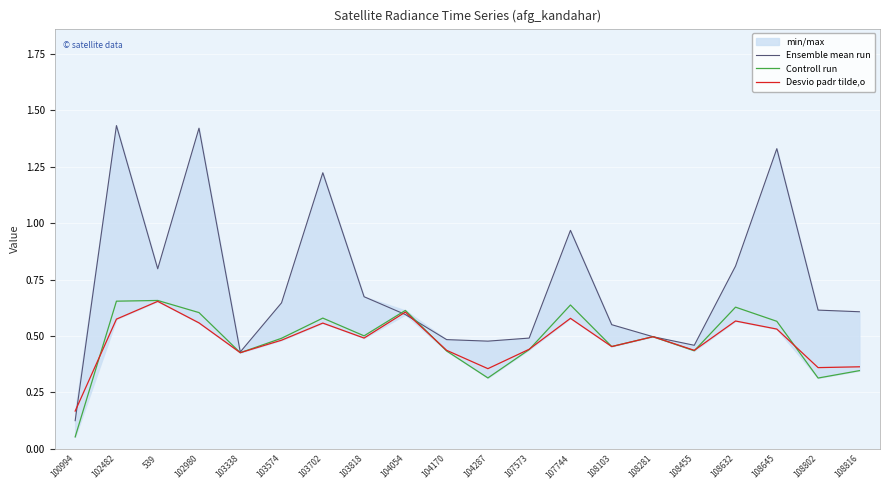

Reading left to right, list all the values displayed in this chart.

Ensemble mean run: 0.1	1.4	0.8	1.4	0.4	0.6	1.2	0.7	0.6	0.5	0.5	0.5	1.0	0.6	0.5	0.5	0.8	1.3	0.6	0.6
Controll run: 0.1	0.7	0.7	0.6	0.4	0.5	0.6	0.5	0.6	0.4	0.3	0.4	0.6	0.5	0.5	0.4	0.6	0.6	0.3	0.3
Desvio padr tilde,o: 0.2	0.6	0.7	0.6	0.4	0.5	0.6	0.5	0.6	0.4	0.4	0.4	0.6	0.5	0.5	0.4	0.6	0.5	0.4	0.4